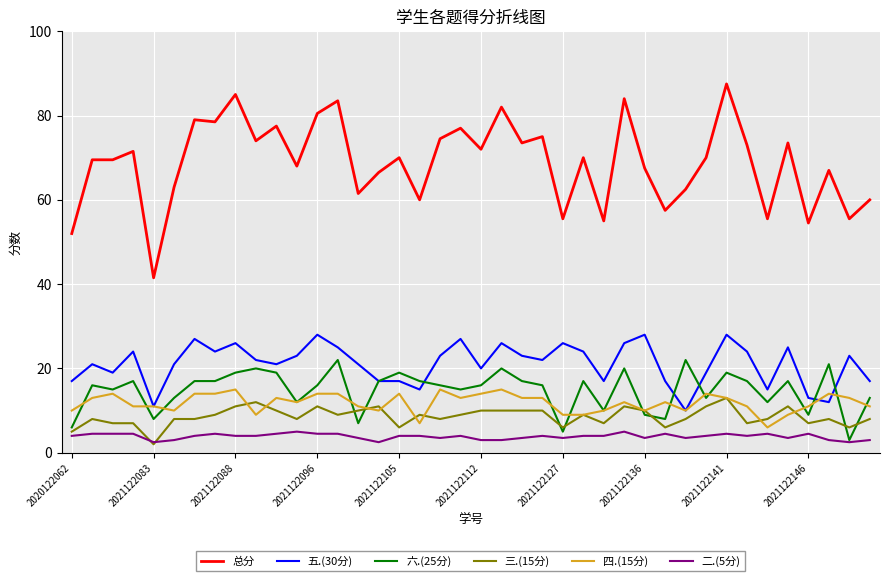

True or false: 三.(15分) and 五.(30分) cross at least once.

False